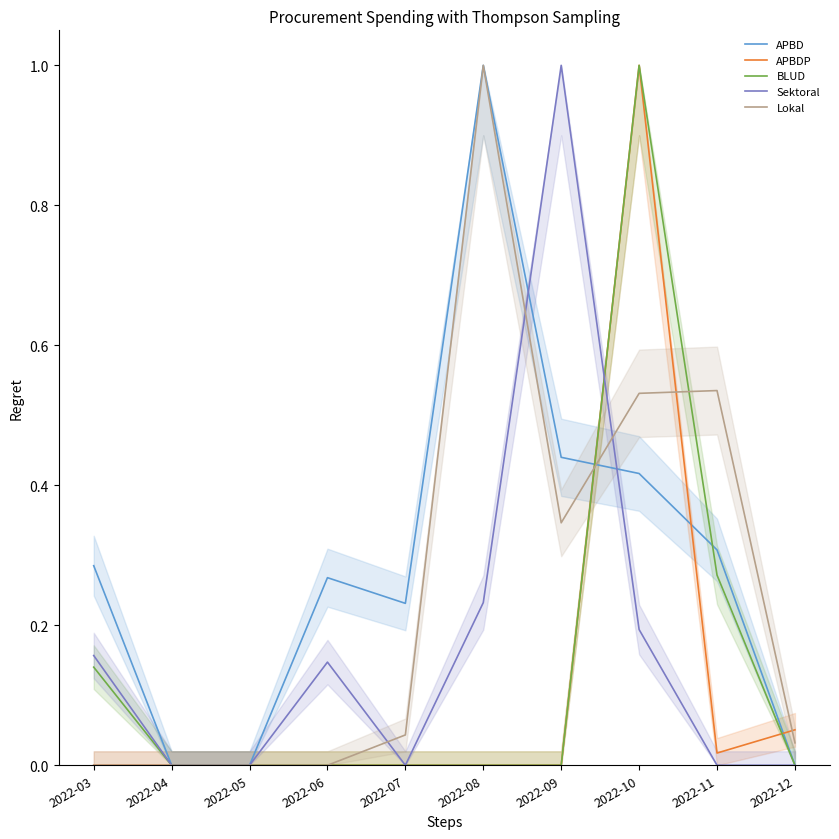

How many times do APBD and Sektoral cross each other?

2